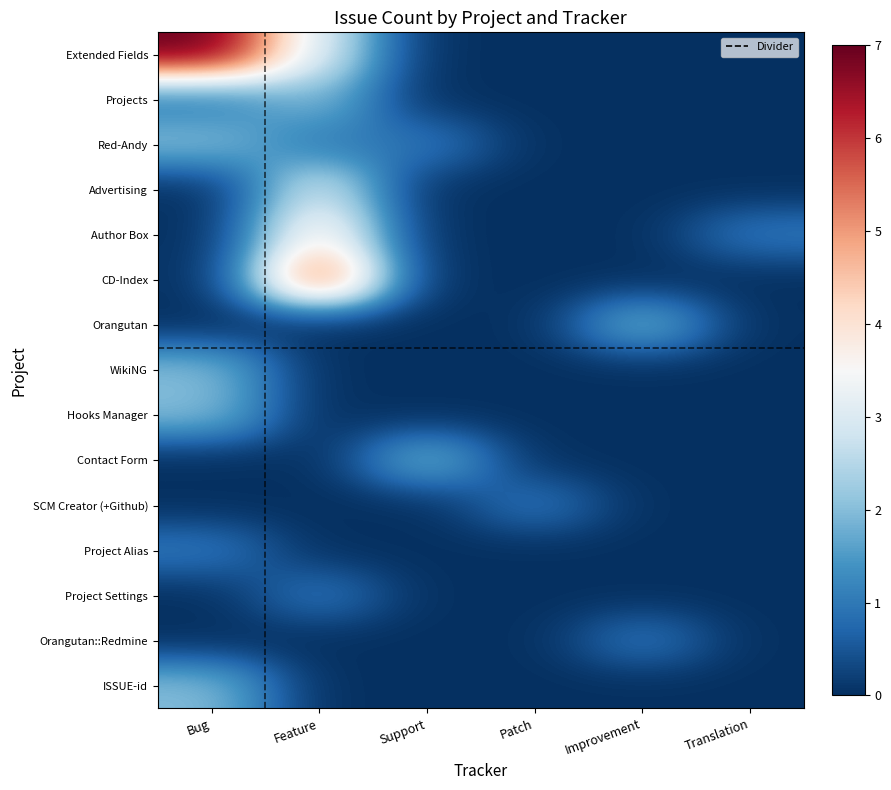

Which series has the largest range (max minus min)?

Extended Fields